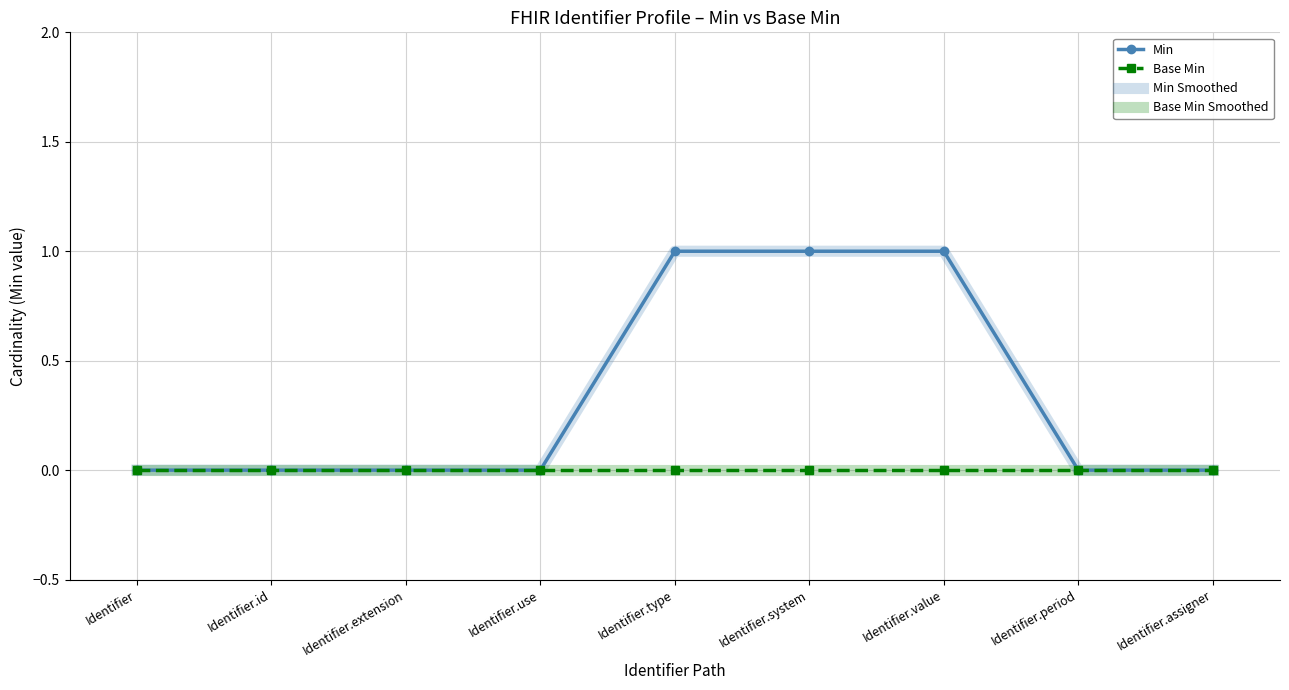

What is the label of the 9th point from the right?

Identifier